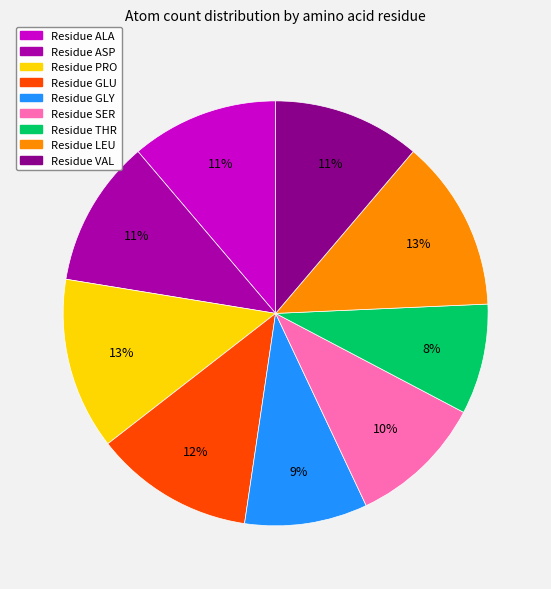

Is there a majority slice in this chart?

No